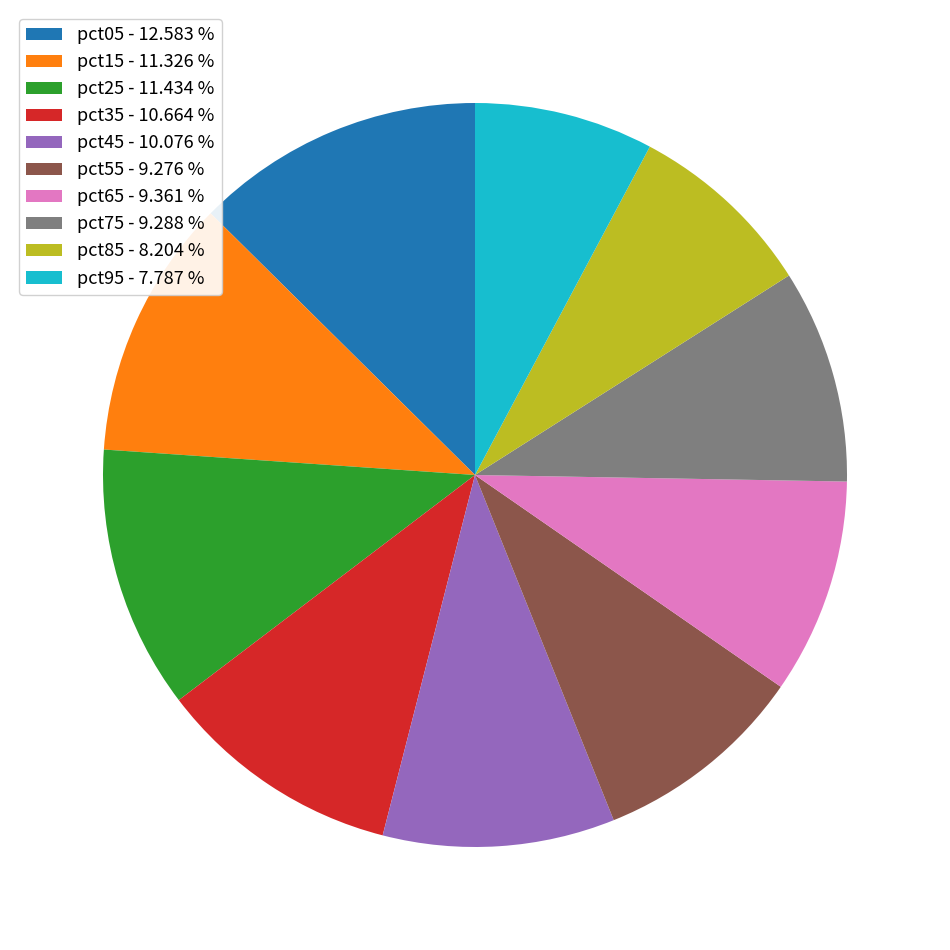

The pct25 slice represents 26% of the pie. True or false?

False